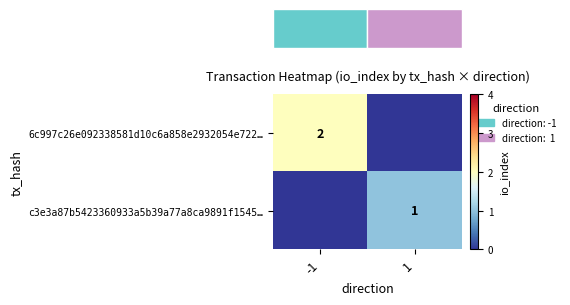

The value of 6c997c26e092338581d10c6a858e2932054e722… at -1 is 3. True or false?

False